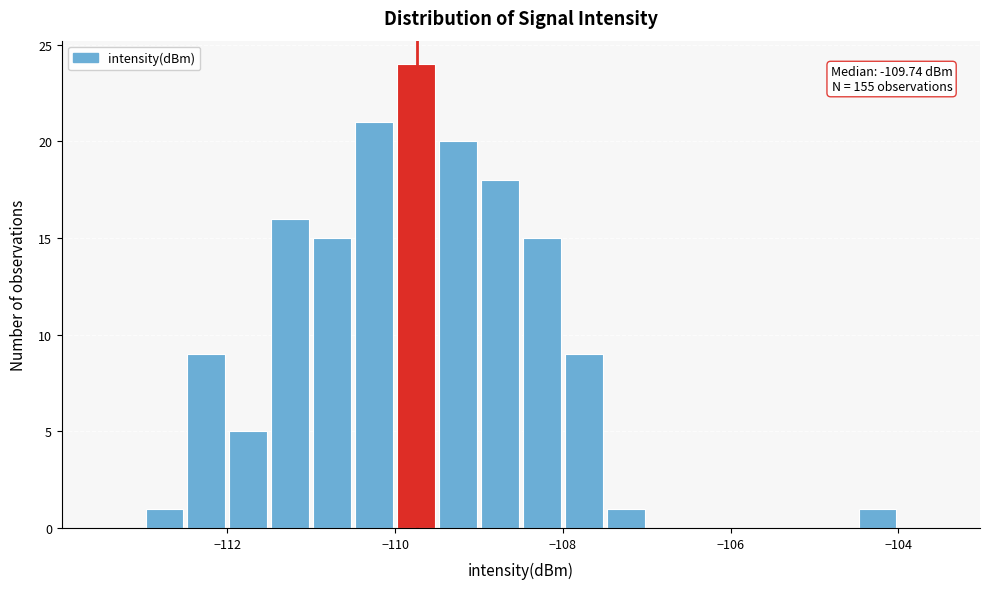

Read against the x-axis, roughly where is the centre of the tallest bar?

-109.8